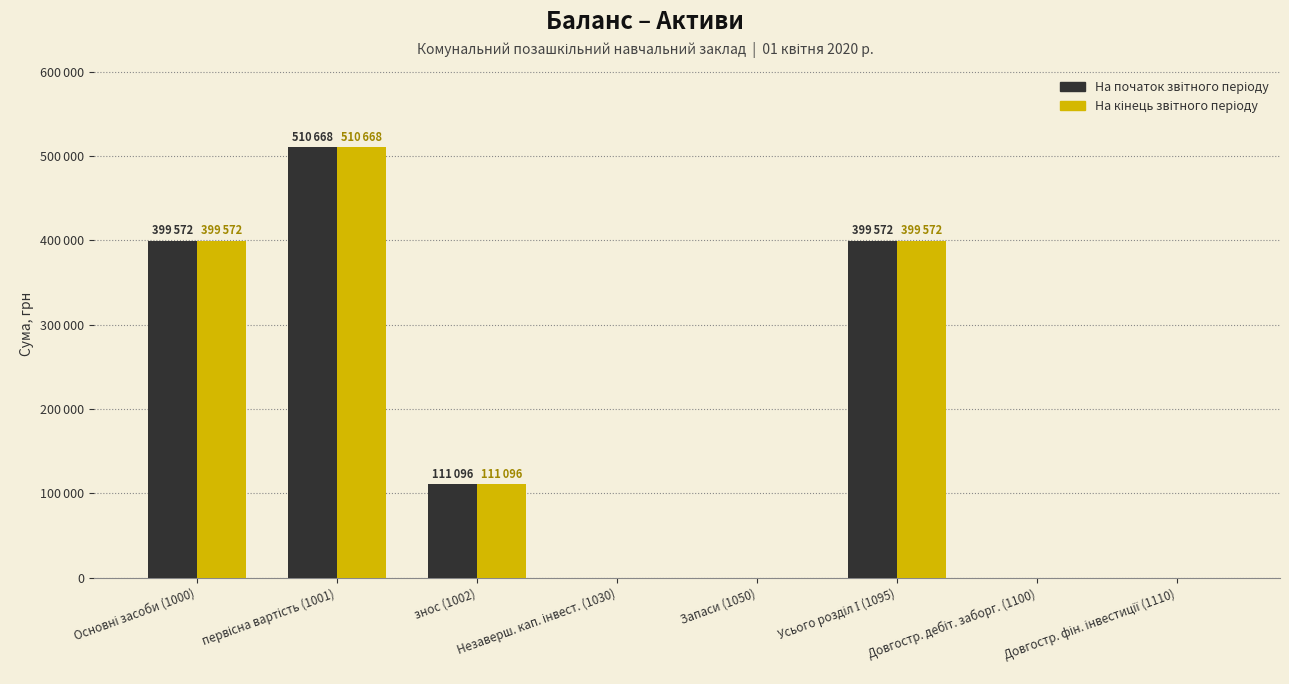

Is the value of На кінець звітного періоду at знос (1002) greater than the value of На початок звітного періоду at Усього розділ І (1095)?

No